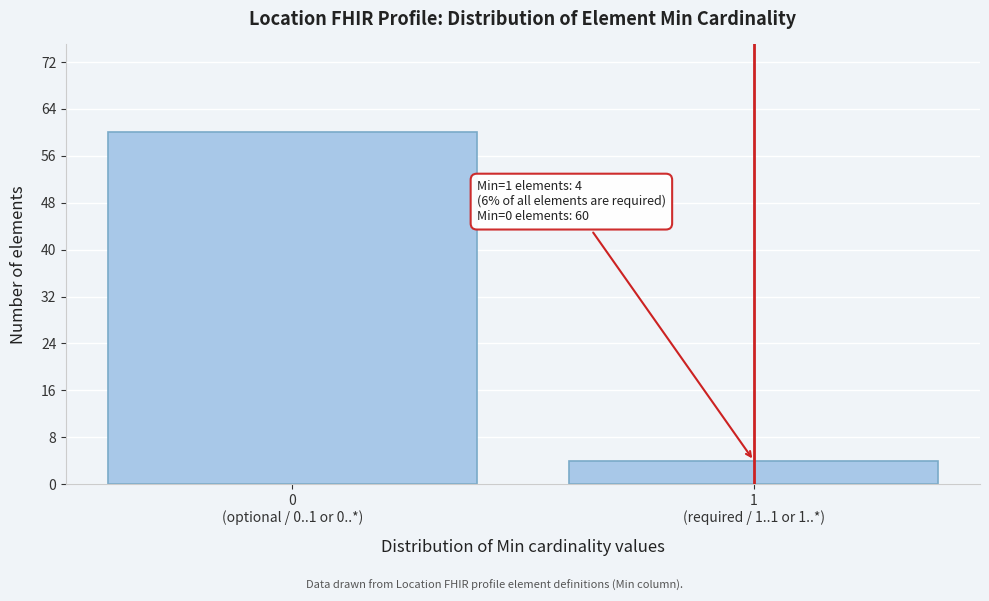

Reading right to left, what are all the values shown in this chart?

4	60